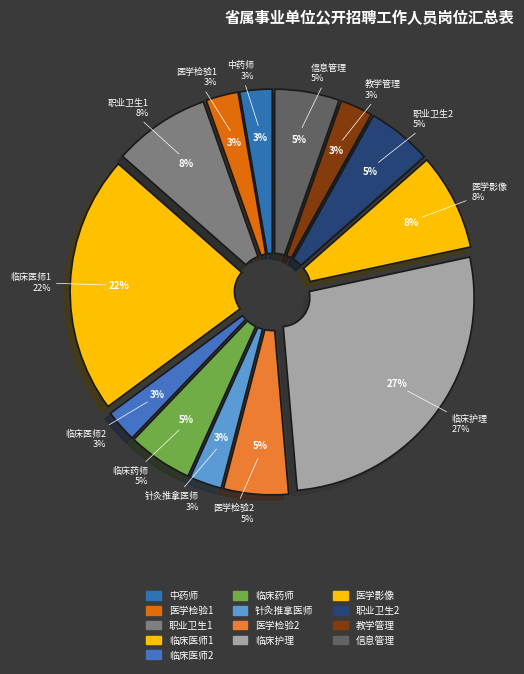

What is the change in value from 中药师 to 职业卫生2?

+1